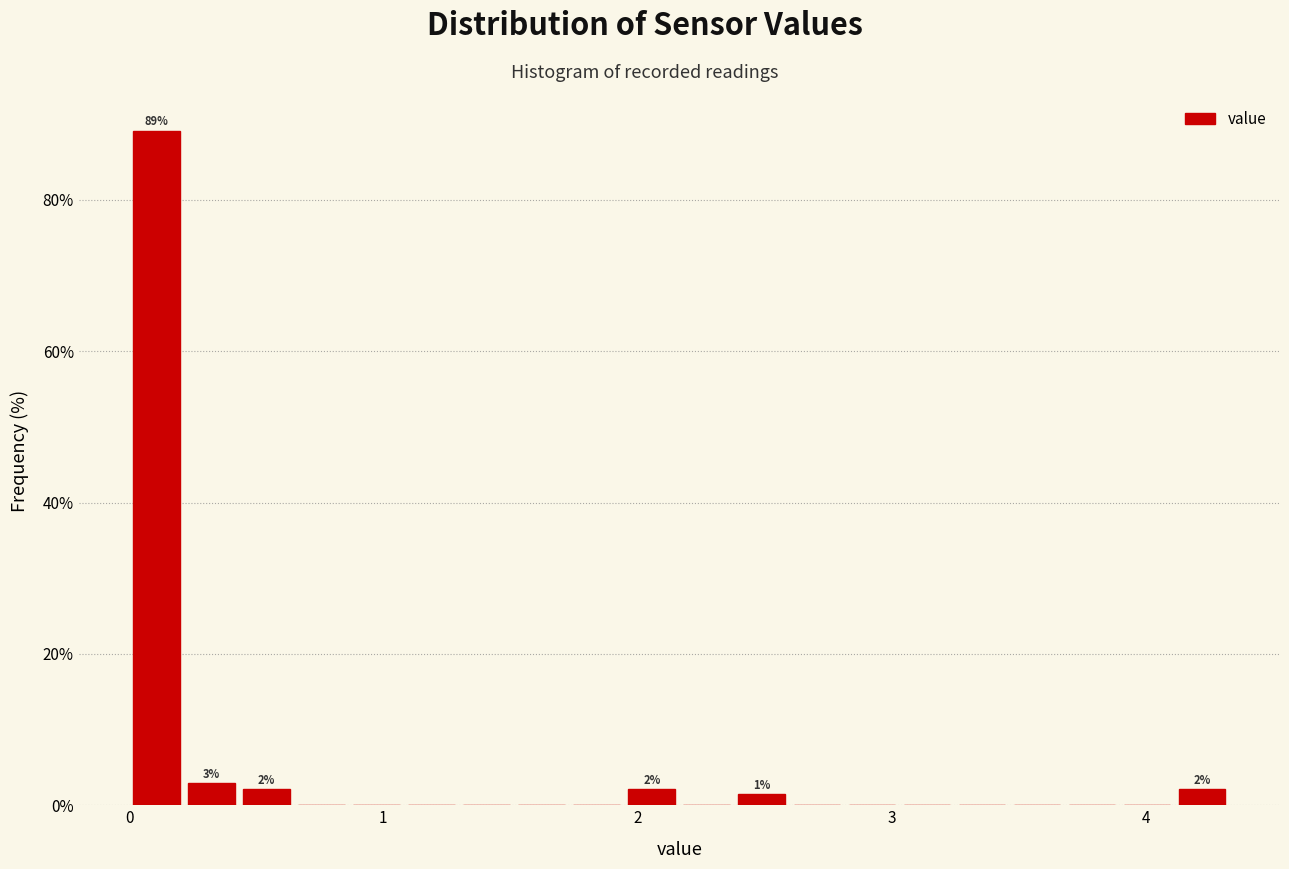

Read against the x-axis, roughly where is the centre of the tallest bar?

0.1